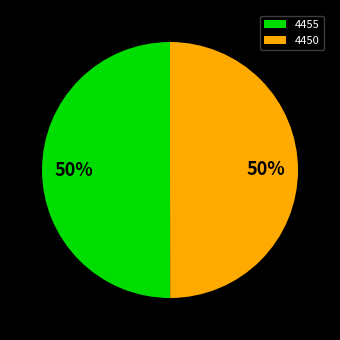

To the nearest percent, what percentage of the pie is 4450?

50%